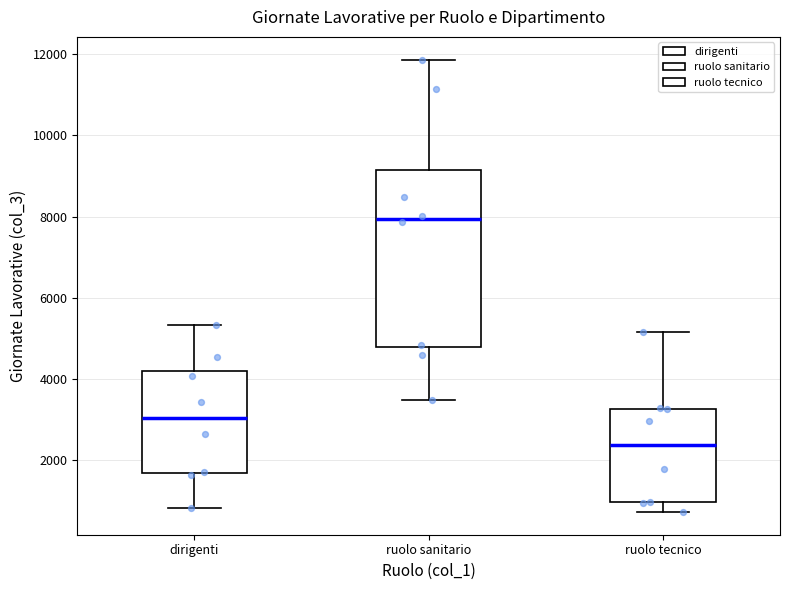

Where is the upper edge of the box for dirigenti on the y-axis? The values are not printed on the chart, so give them approximately, as read against the axis.

4200